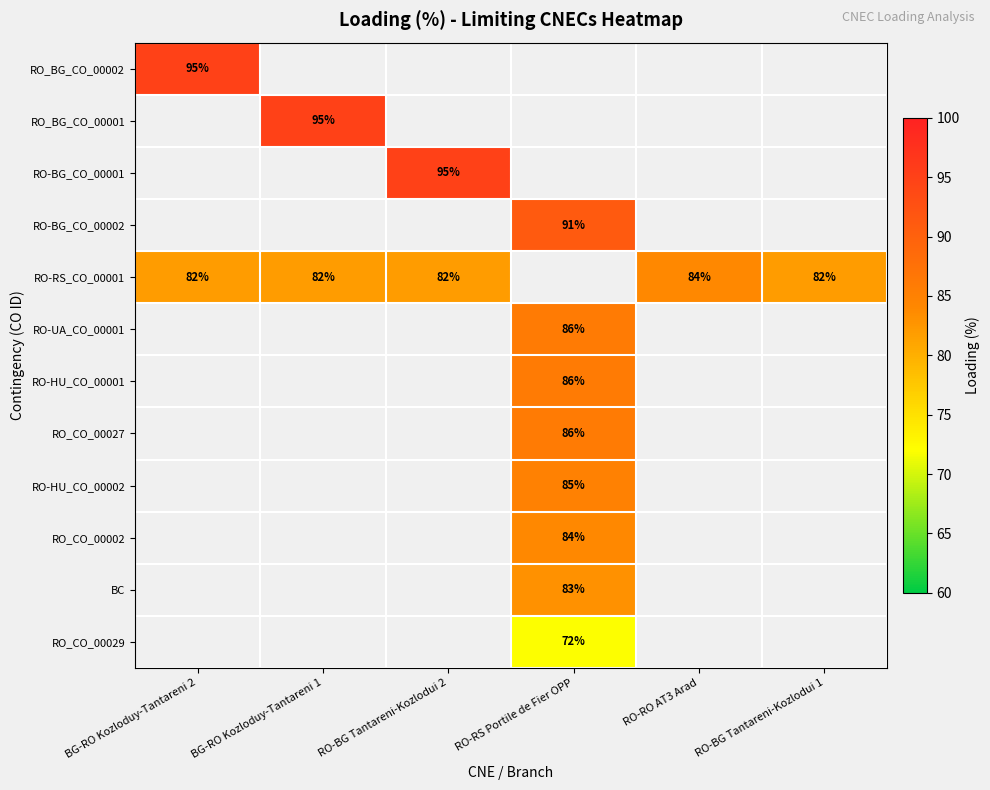

What is the difference between the highest and lowest values at BG-RO Kozloduy-Tantareni 2?

13.0